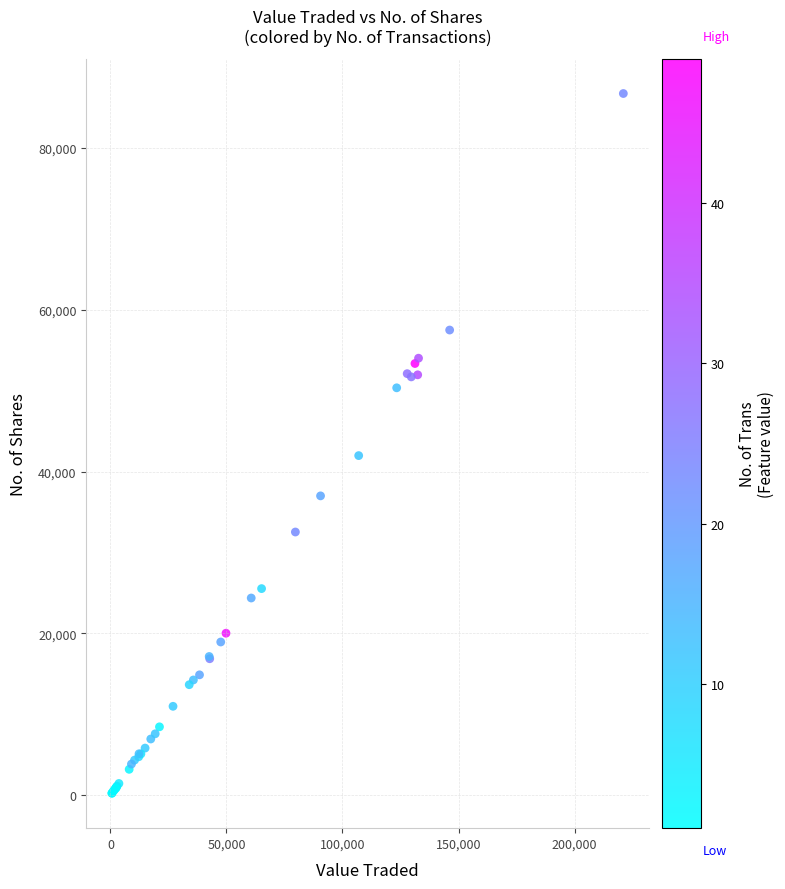

What Y value in the scatter plot is closest to 43486?

41972